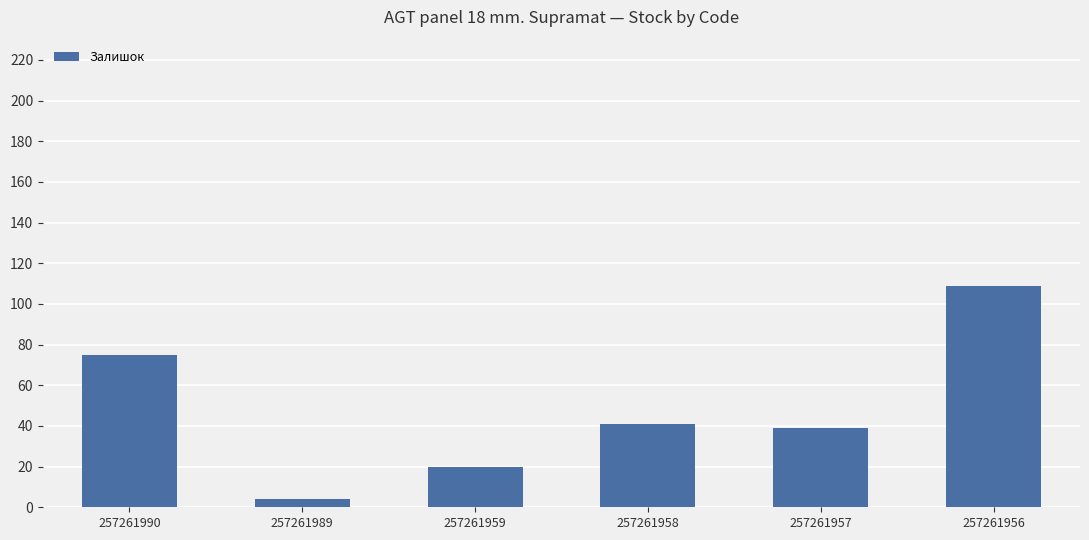

List the labels in order of value, smallest first.

257261989, 257261959, 257261957, 257261958, 257261990, 257261956